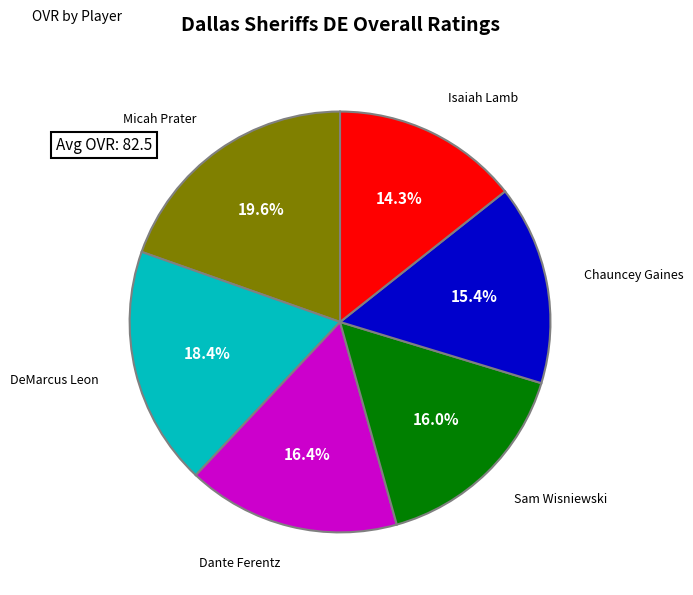

How many segments does this pie chart have?

6